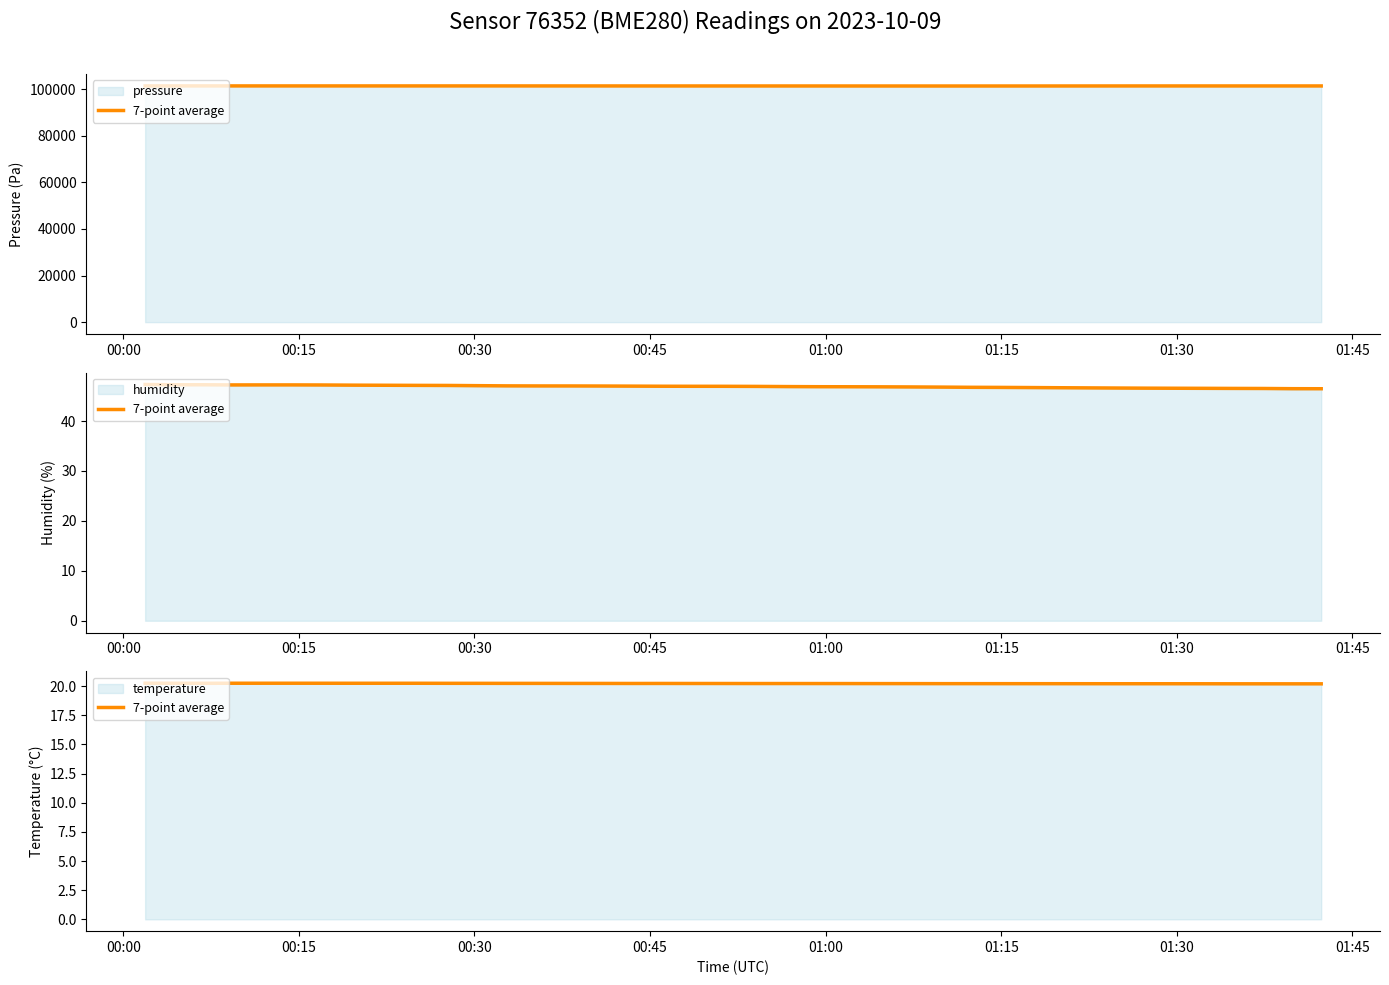

True or false: the data has more than 1 interior local peaks.

True